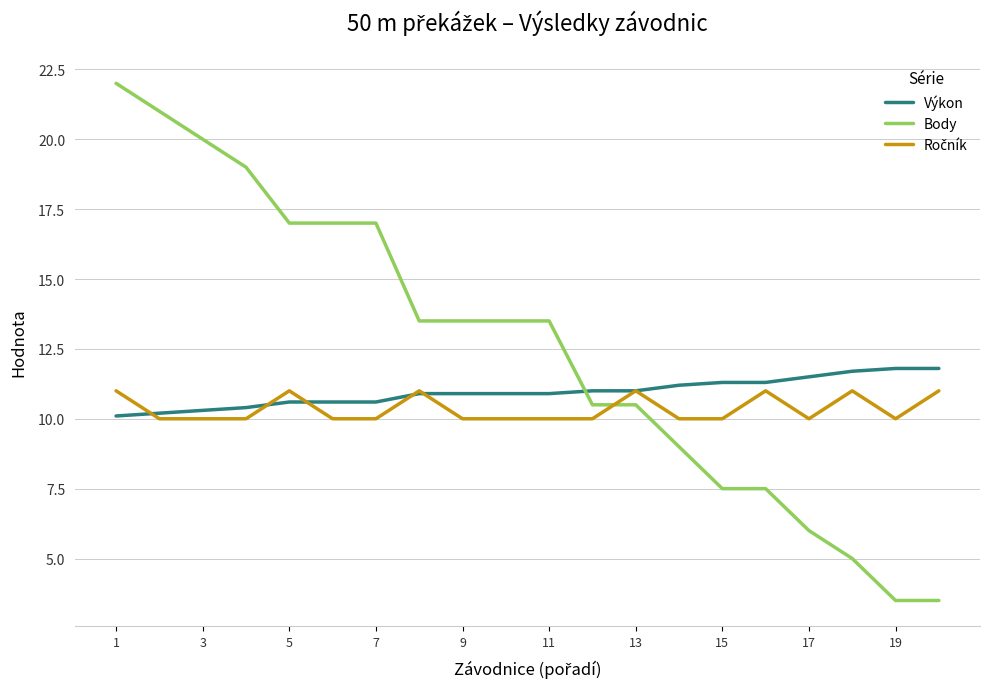

Which series has the largest range (max minus min)?

Body